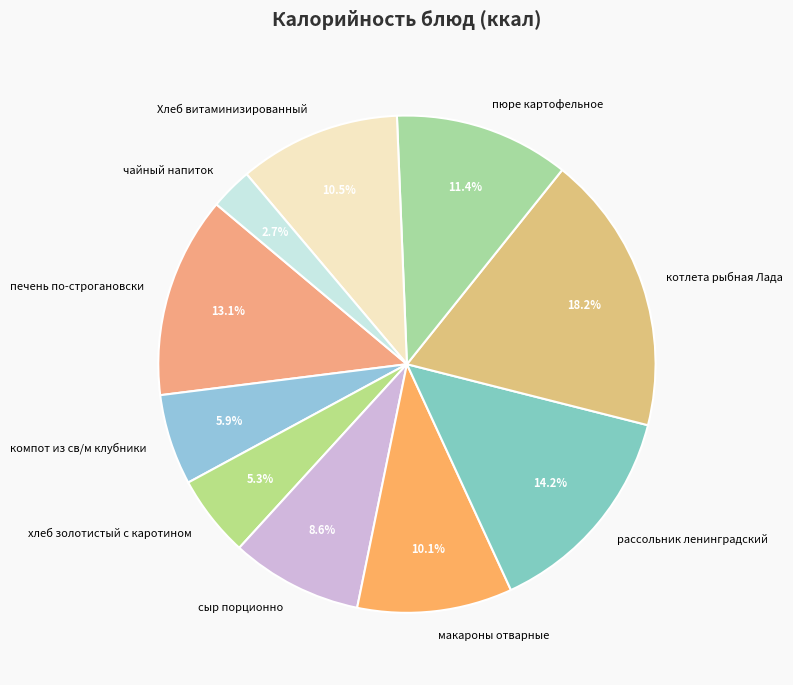

What portion of the pie excludes Хлеб витаминизированный?

89.5%